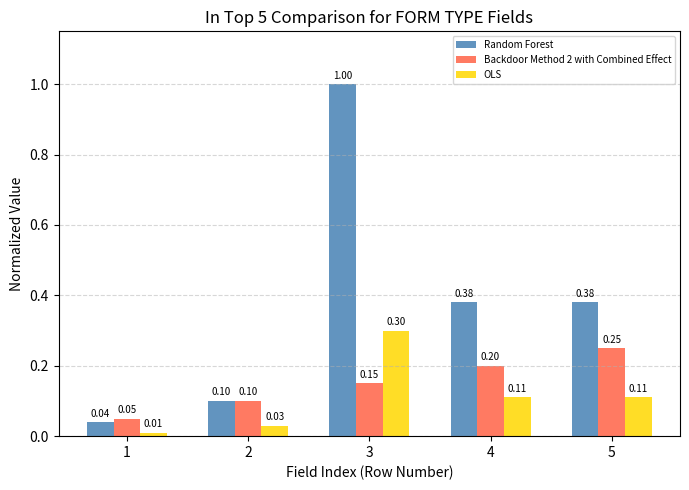

What is the sum of the Random Forest values at 2 and 3?

1.1